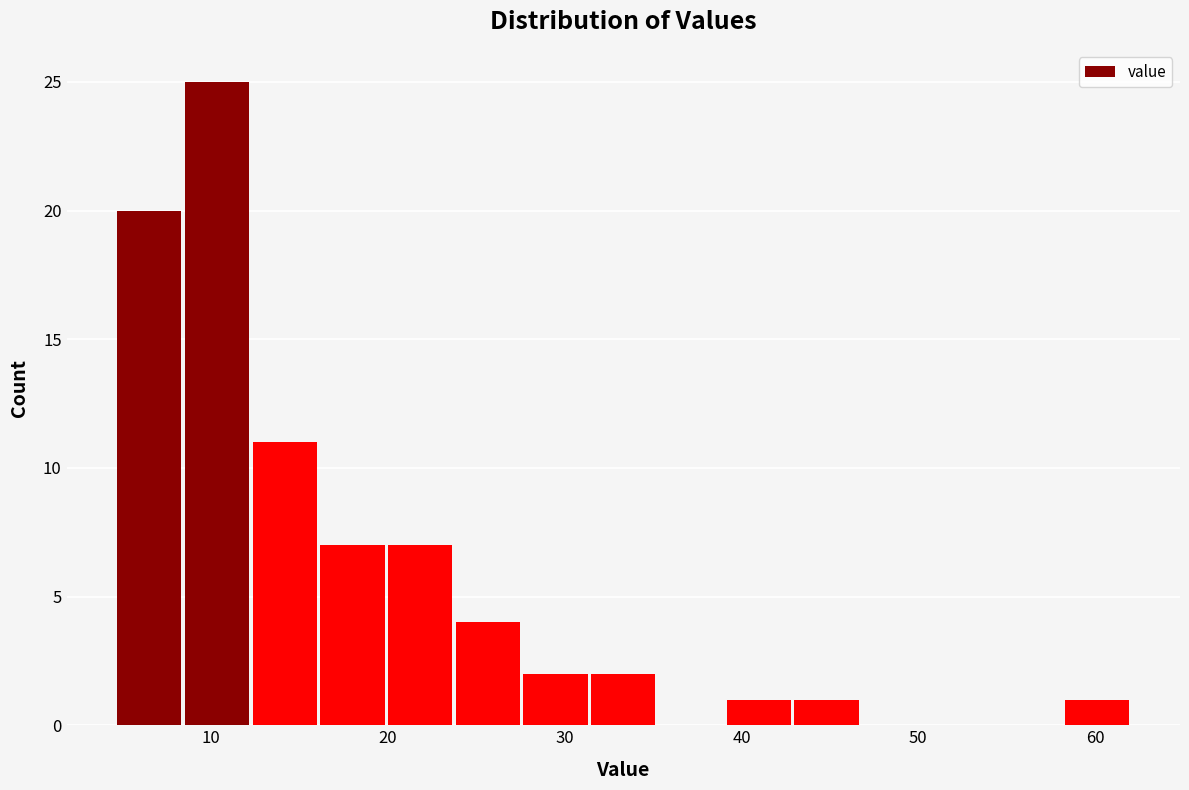

Read against the x-axis, roughly where is the centre of the tallest bar?

10